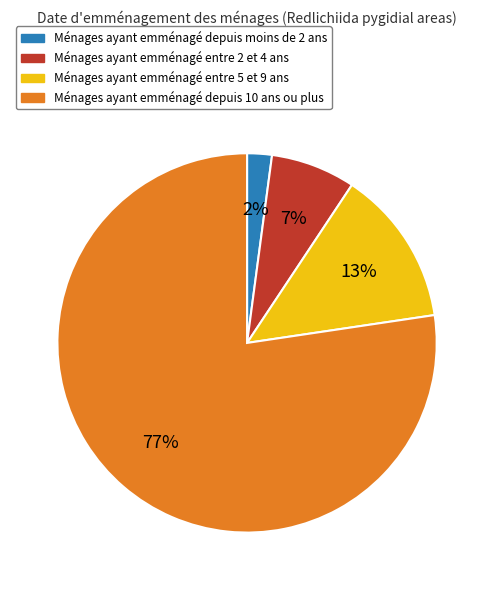

Which has a higher value, Ménages ayant emménagé entre 2 et 4 ans or Ménages ayant emménagé depuis 10 ans ou plus?

Ménages ayant emménagé depuis 10 ans ou plus